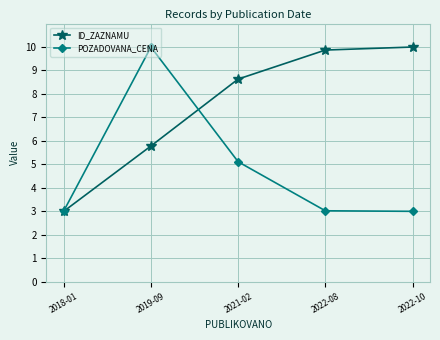

Does the chart have visible grid lines?

Yes